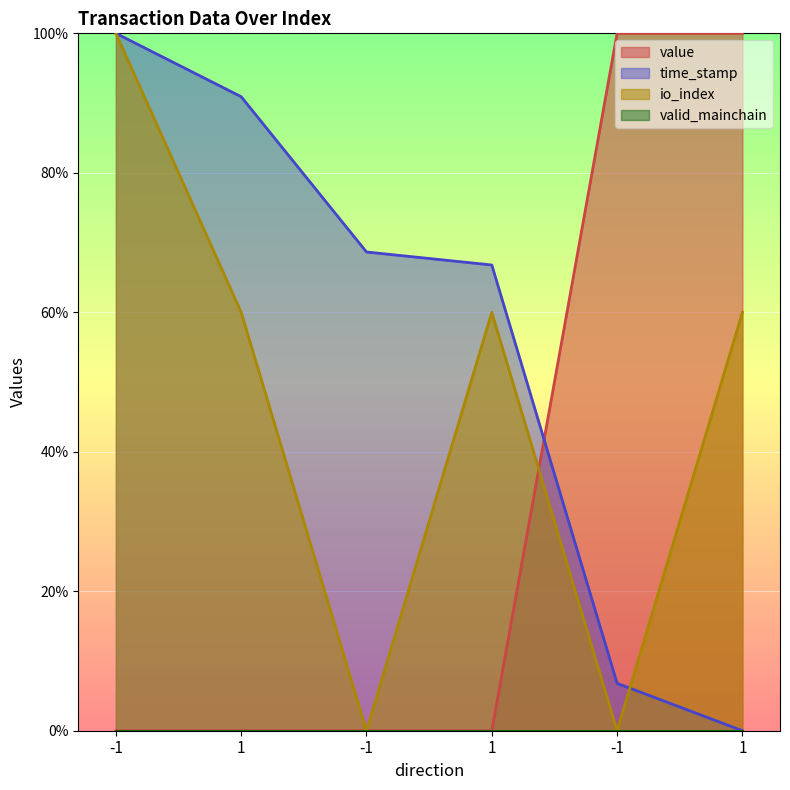

Where do io_index and value first cross each other?

1 and -1